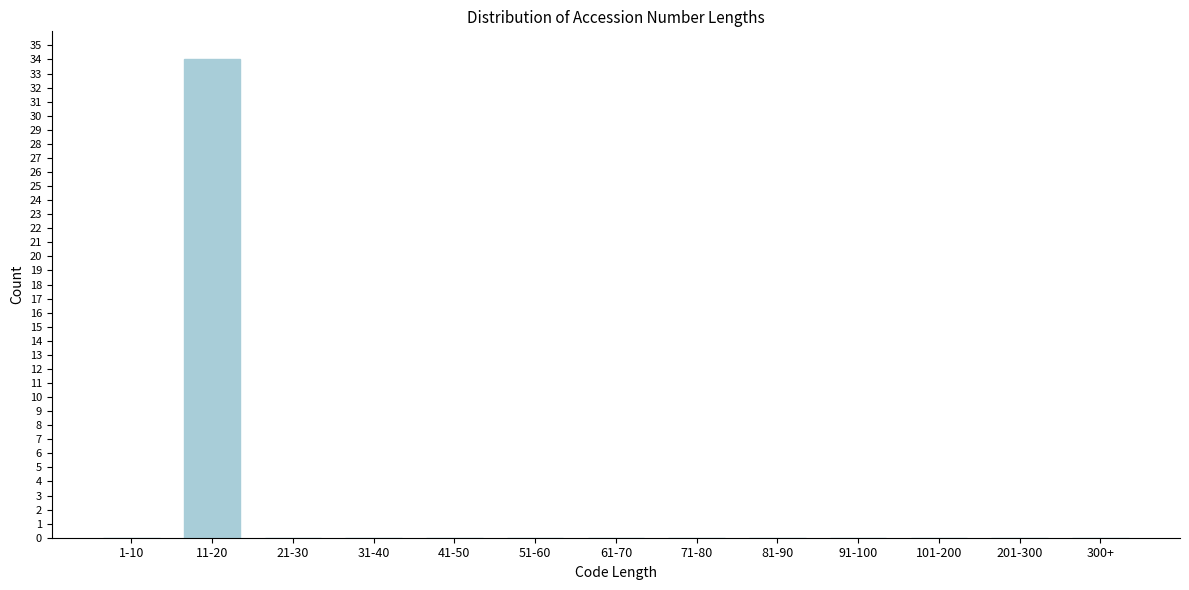

Reading right to left, transcribe all the data shown in this chart.

300+=0	201-300=0	101-200=0	91-100=0	81-90=0	71-80=0	61-70=0	51-60=0	41-50=0	31-40=0	21-30=0	11-20=34	1-10=0